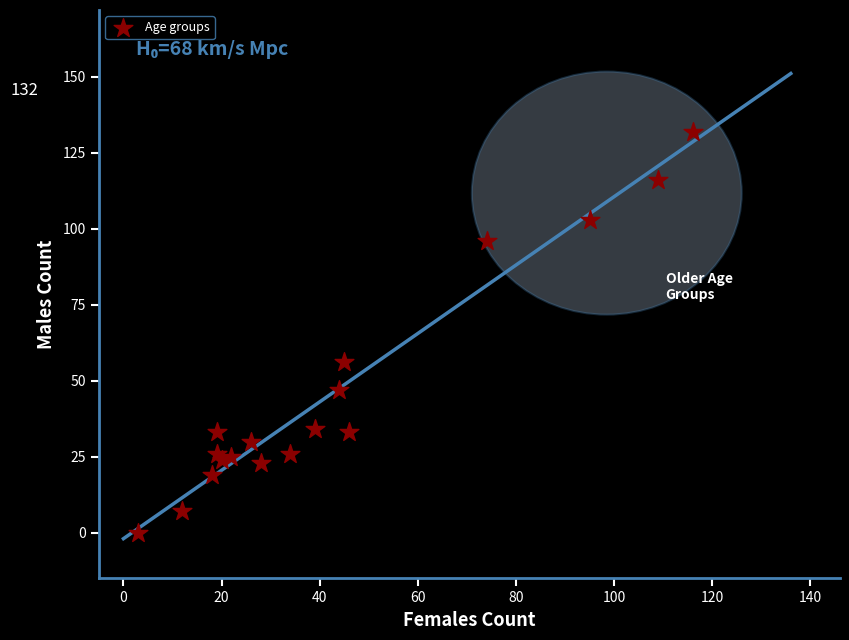

What is the range of Y values (max minus min)?

132